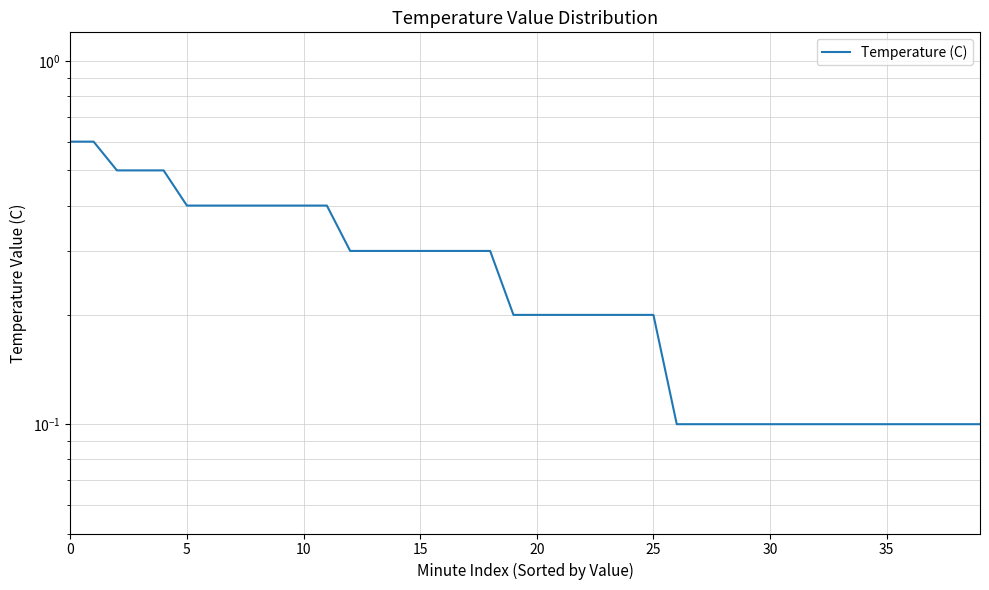

Is it true that the value at 20 is 0.3?

False